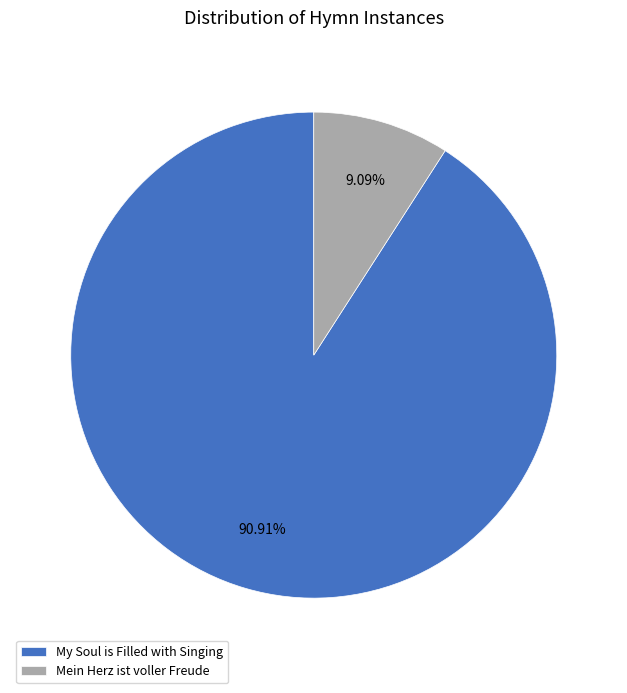

How many segments does this pie chart have?

2